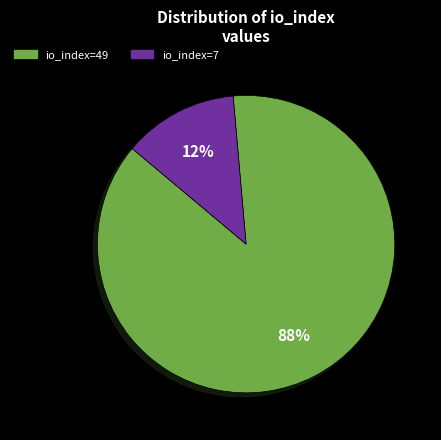

Rank the categories by value from lowest to highest.

io_index=7, io_index=49